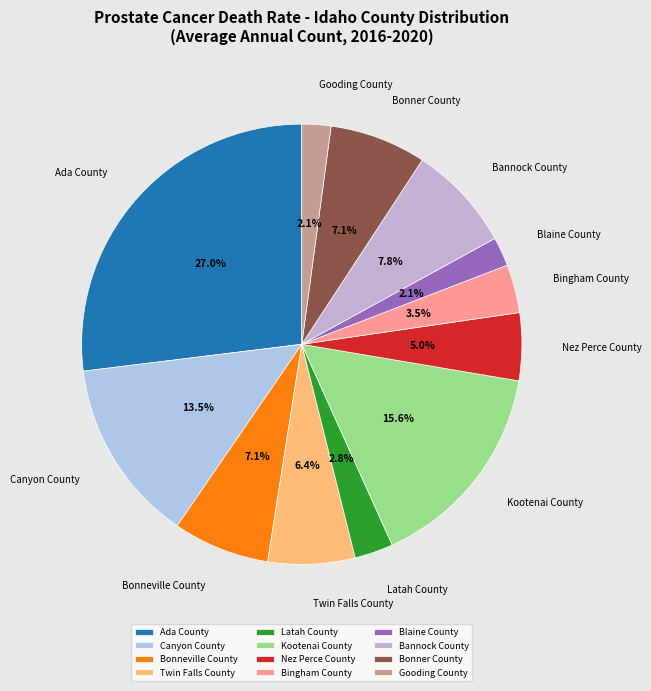

Which slice is the largest?

Ada County